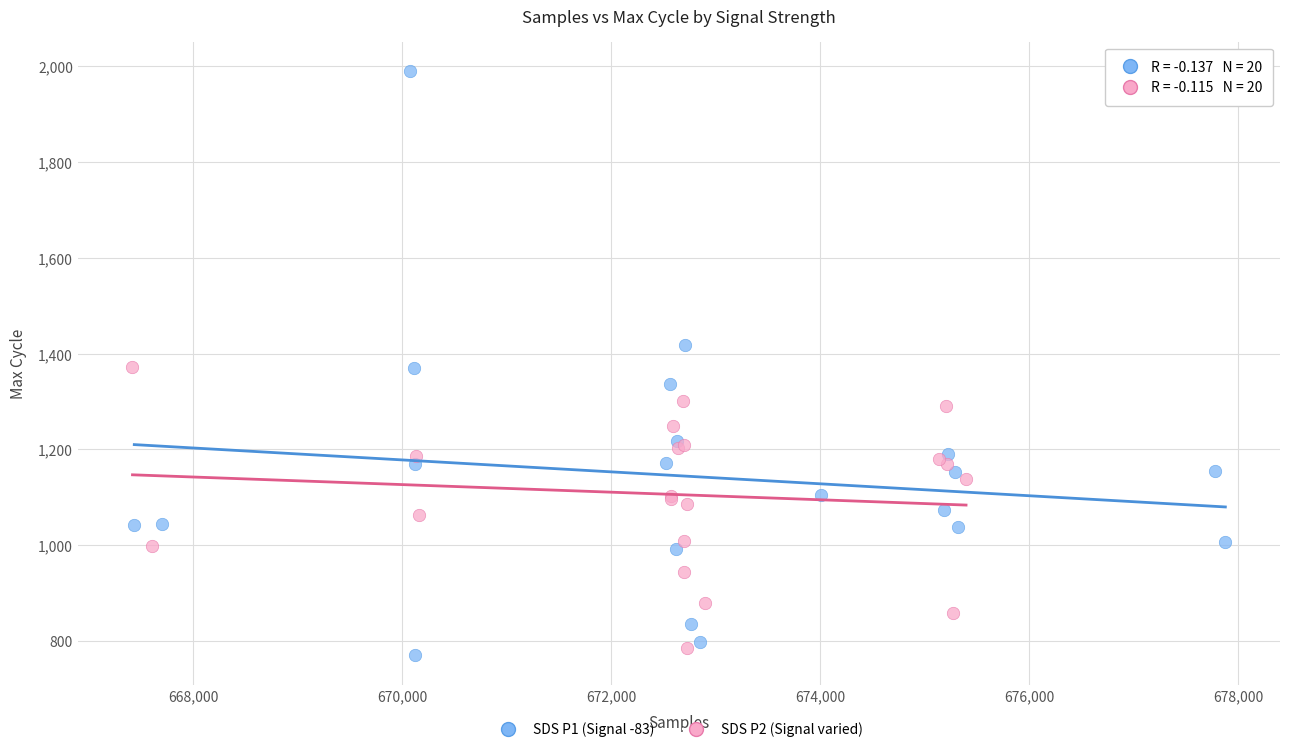

Which series has the largest Y range (max minus min)?

SDS P1 (Signal -83)